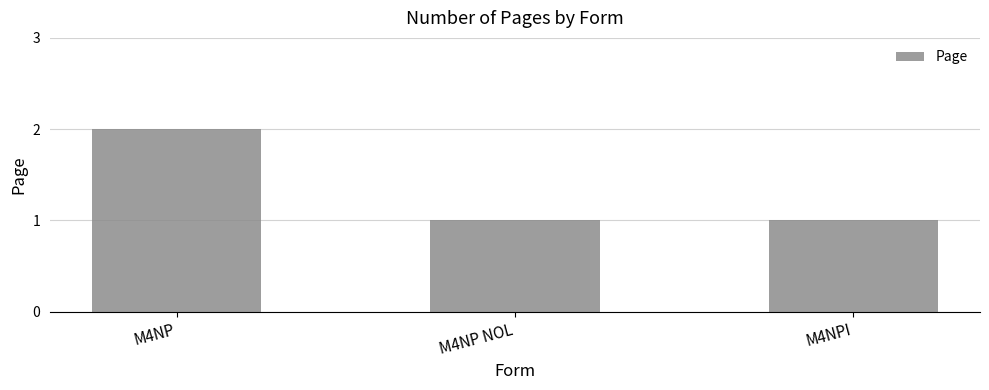

What is the value of the 3rd bar from the left?

1